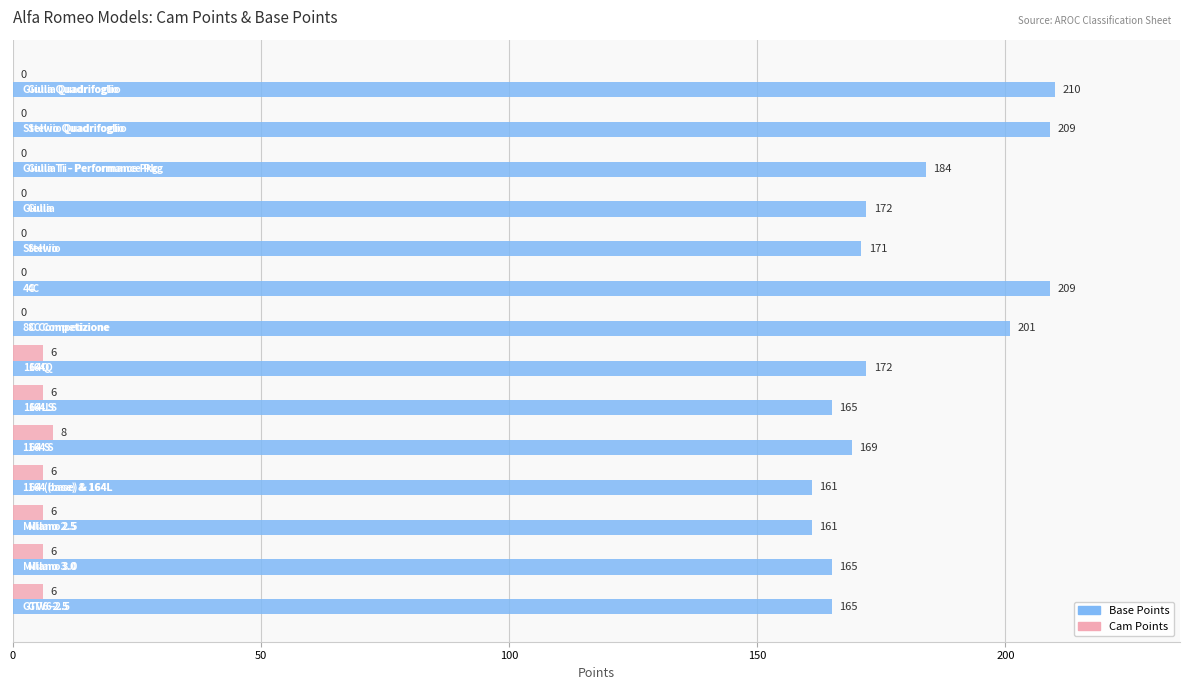

What is the greatest value displayed?

210